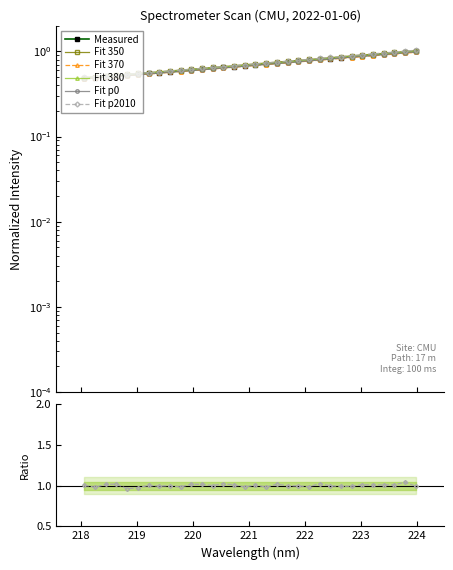

Reading right to left, transcribe all the data shown in this chart.

223.9802=1.0	223.7895=1.0	223.5987=1.0	223.408=0.9	223.2172=0.9	223.0264=0.9	222.8355=0.9	222.6447=0.8	222.4538=0.8	222.263=0.8	222.0721=0.8	221.8812=0.8	221.6902=0.7	221.4993=0.7	221.3083=0.7	221.1174=0.7	220.9264=0.7	220.7354=0.7	220.5444=0.6	220.3533=0.6	220.1623=0.6	219.9712=0.6	219.7801=0.6	219.589=0.6	219.3979=0.6	219.2067=0.6	219.0156=0.5	218.8244=0.5	218.6332=0.5	218.442=0.5	218.2508=0.5	218.0596=0.5